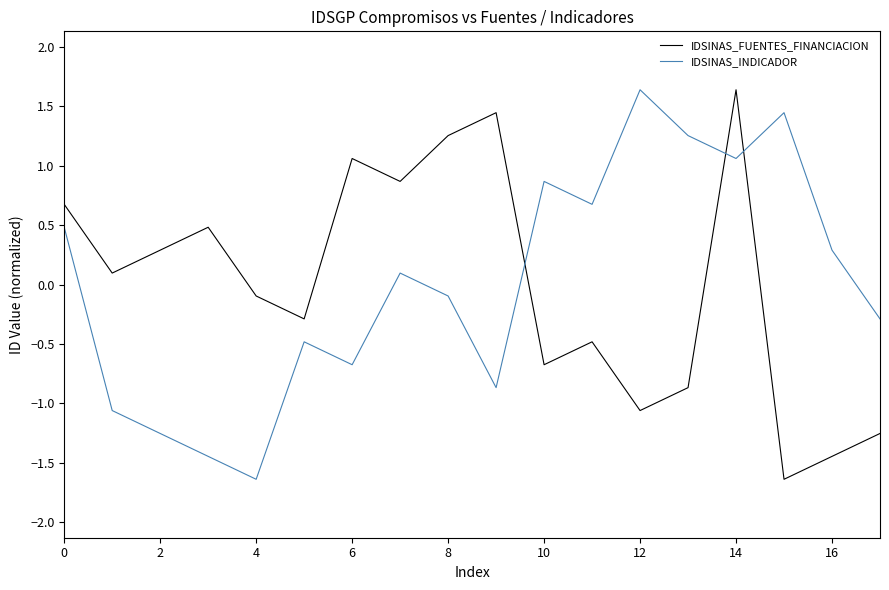

Does the chart display data point markers on the line(s)?

No